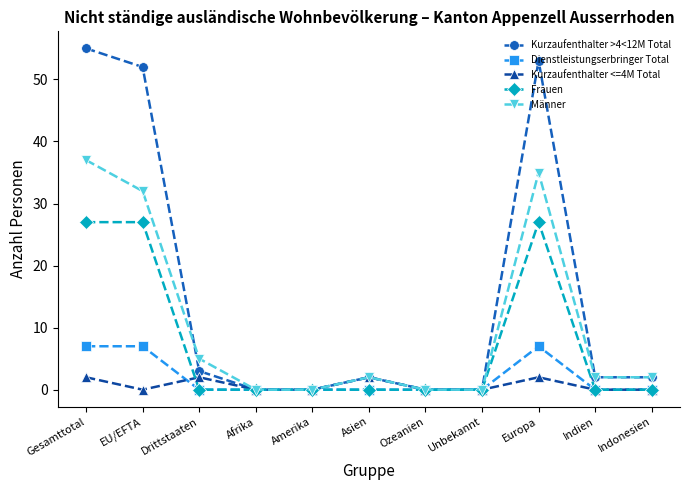

The value of Kurzaufenthalter <=4M Total at Indien is 0. True or false?

True